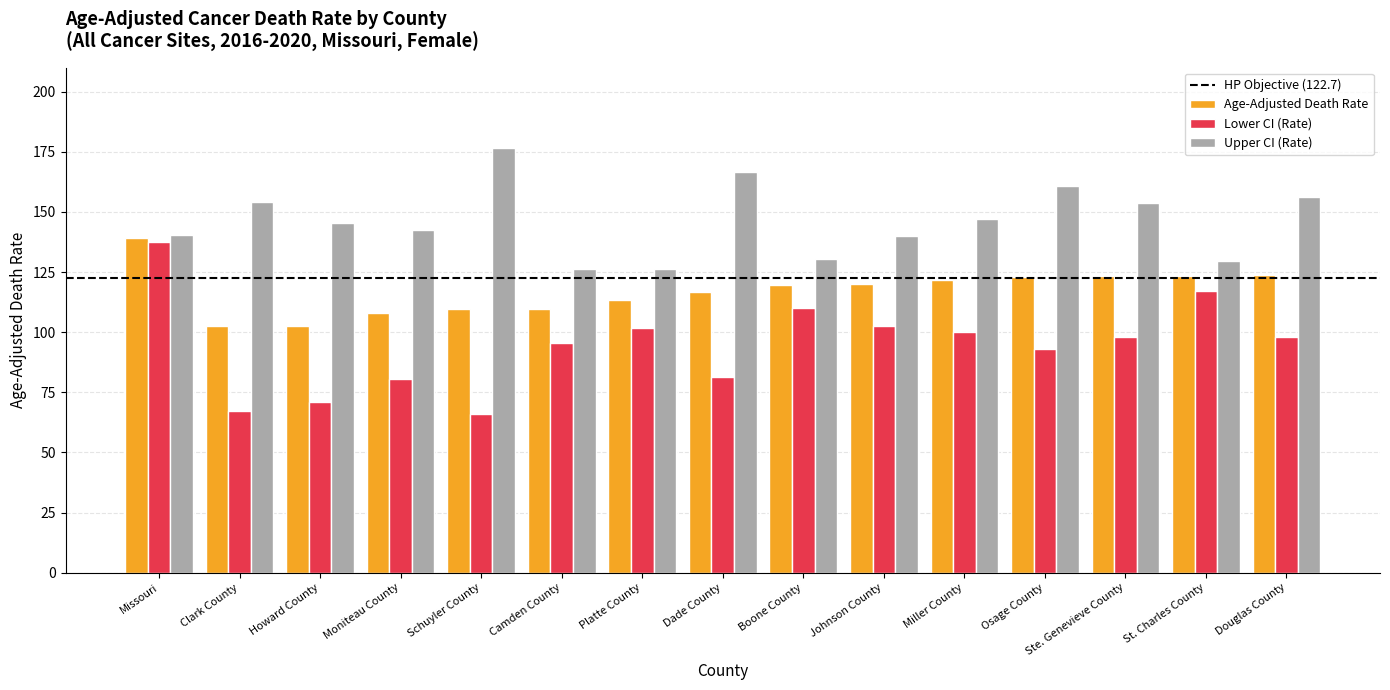

How many data points in Age-Adjusted Death Rate are less than 119?

7